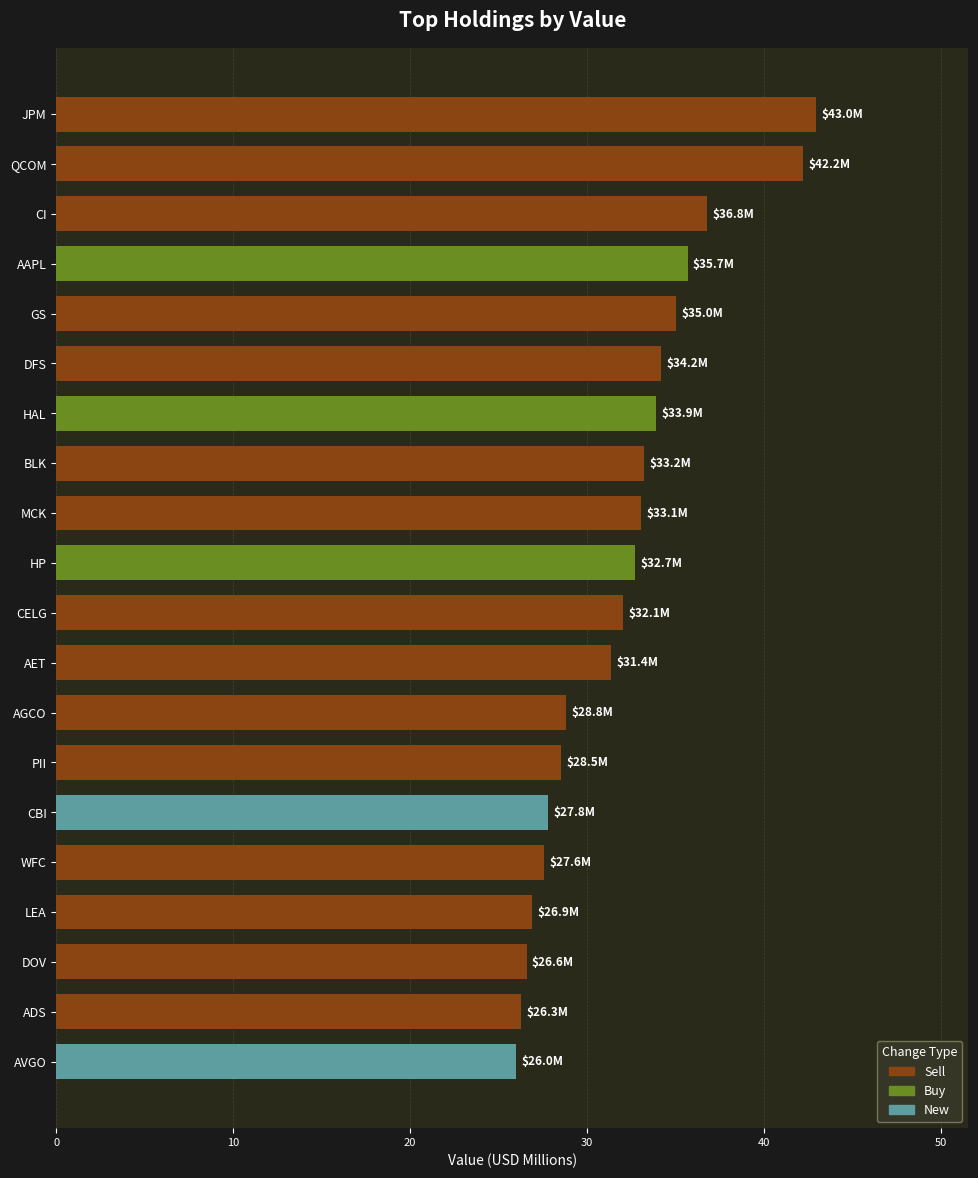

What is the difference between the values at ADS and DFS?

7.9